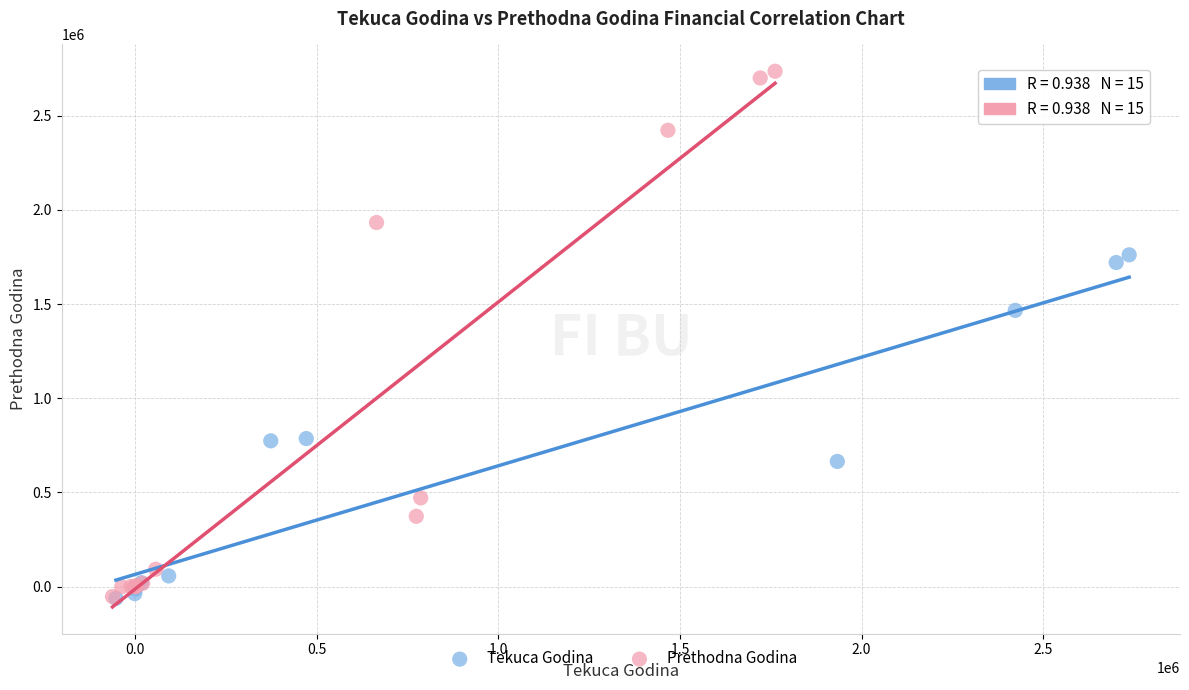

Which series contains the highest Y value?

Prethodna Godina